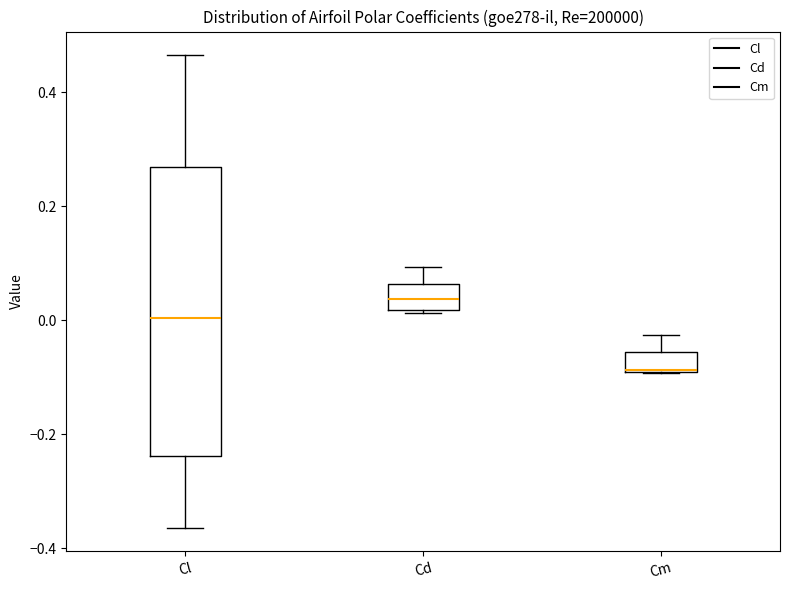

Comparing the boxes themselves (not the whiskers), which one is the tallest?

Cl